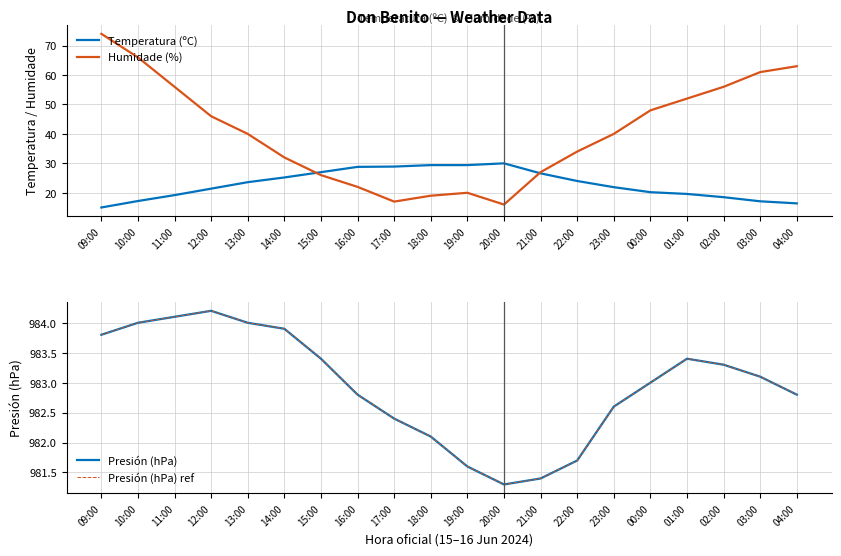

True or false: Humidade (%) has more than 2 interior local peaks.

False